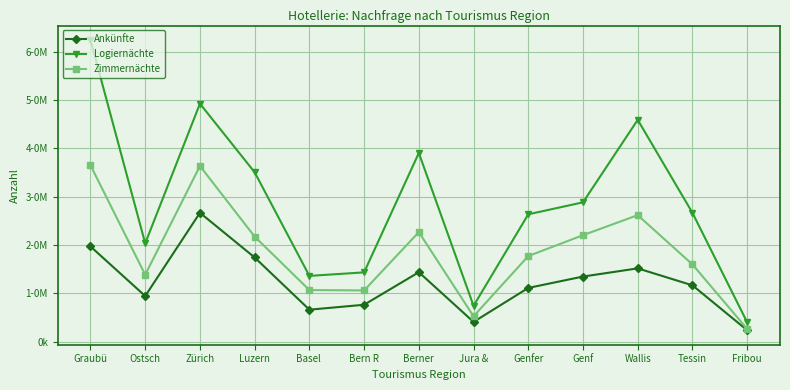

What are all the series names shown in the legend?

Ankünfte, Logiernächte, Zimmernächte